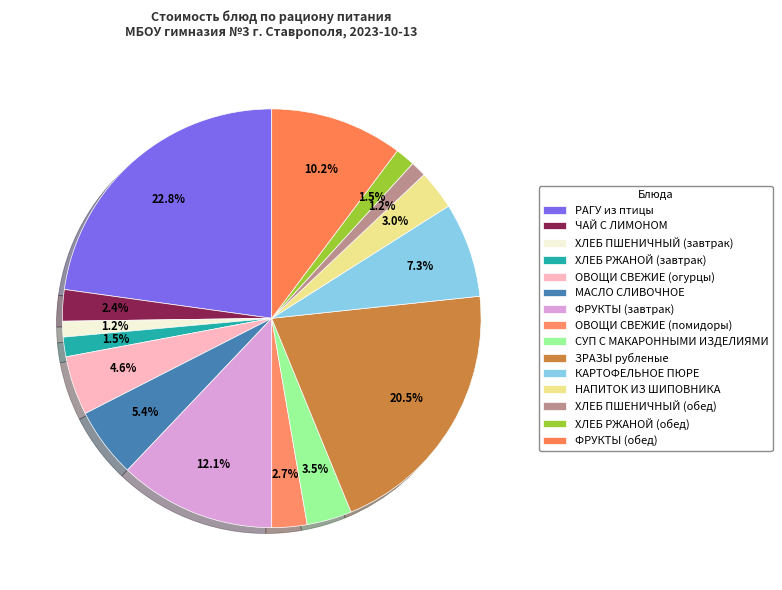

What percentage do ЗРАЗЫ рубленые and НАПИТОК ИЗ ШИПОВНИКА together represent?

23.5%